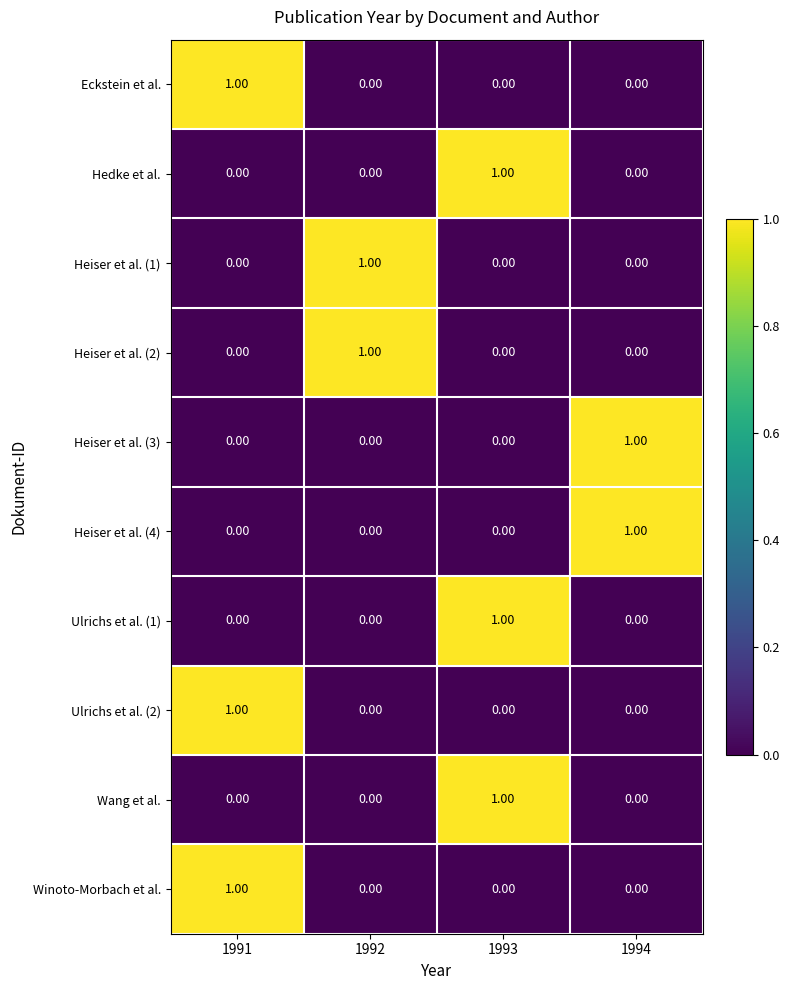

What is the total value across all series at 1992?

2